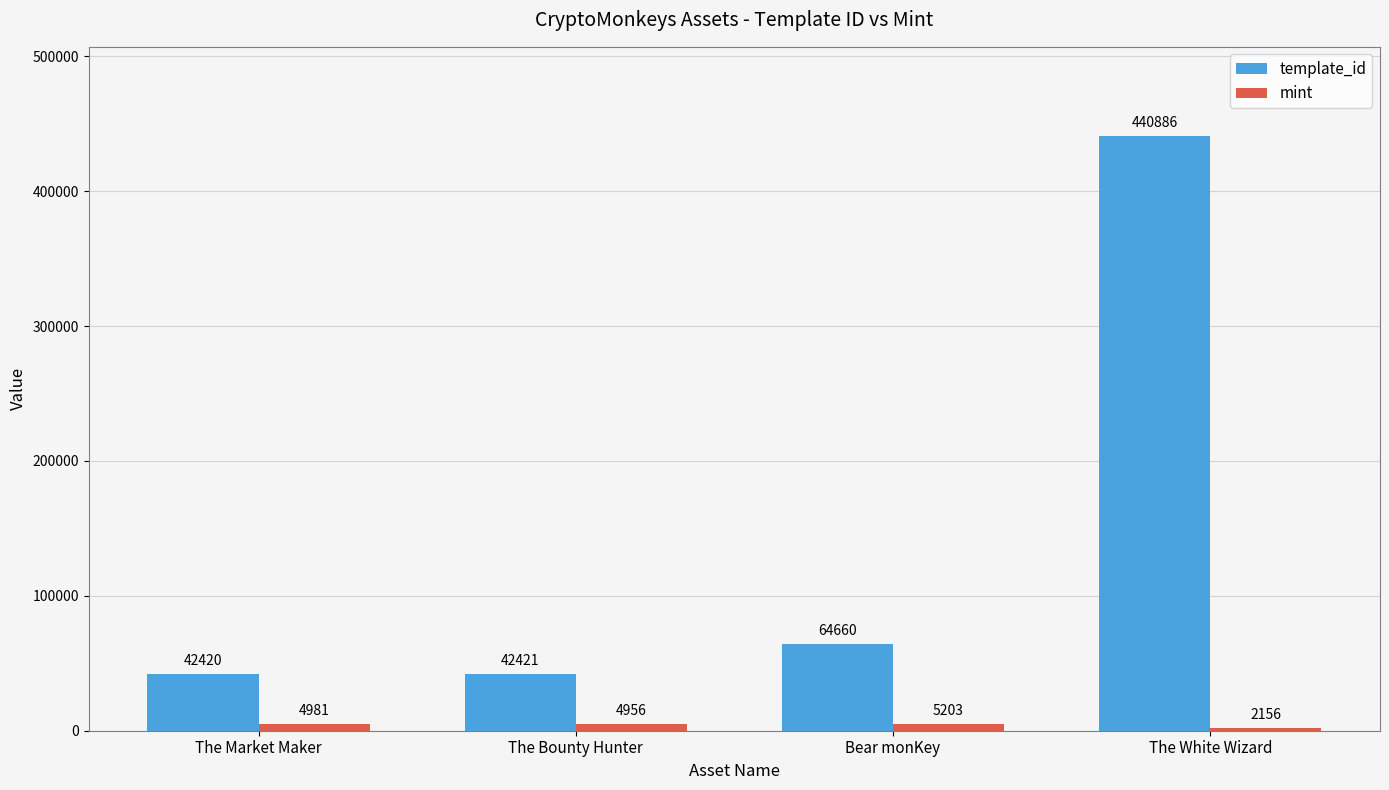

List the series in order of their overall mean, highest first.

template_id, mint